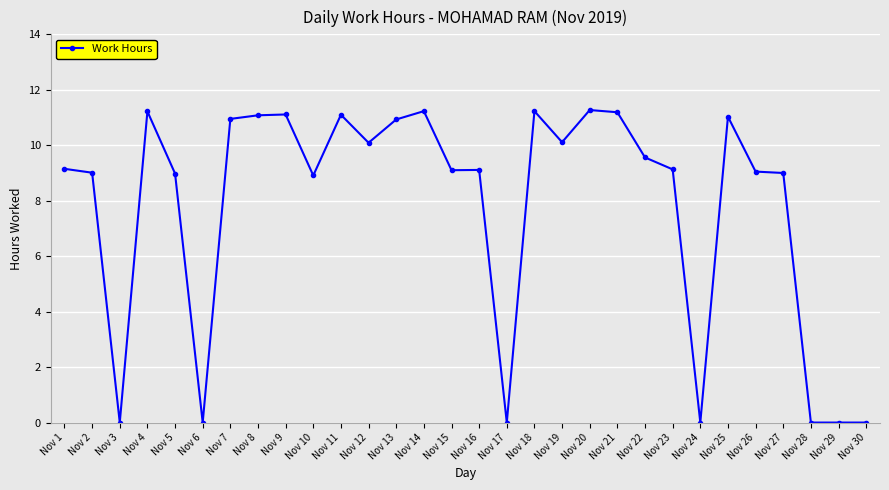

Is it true that the value at Nov 23 is 9.1?

True